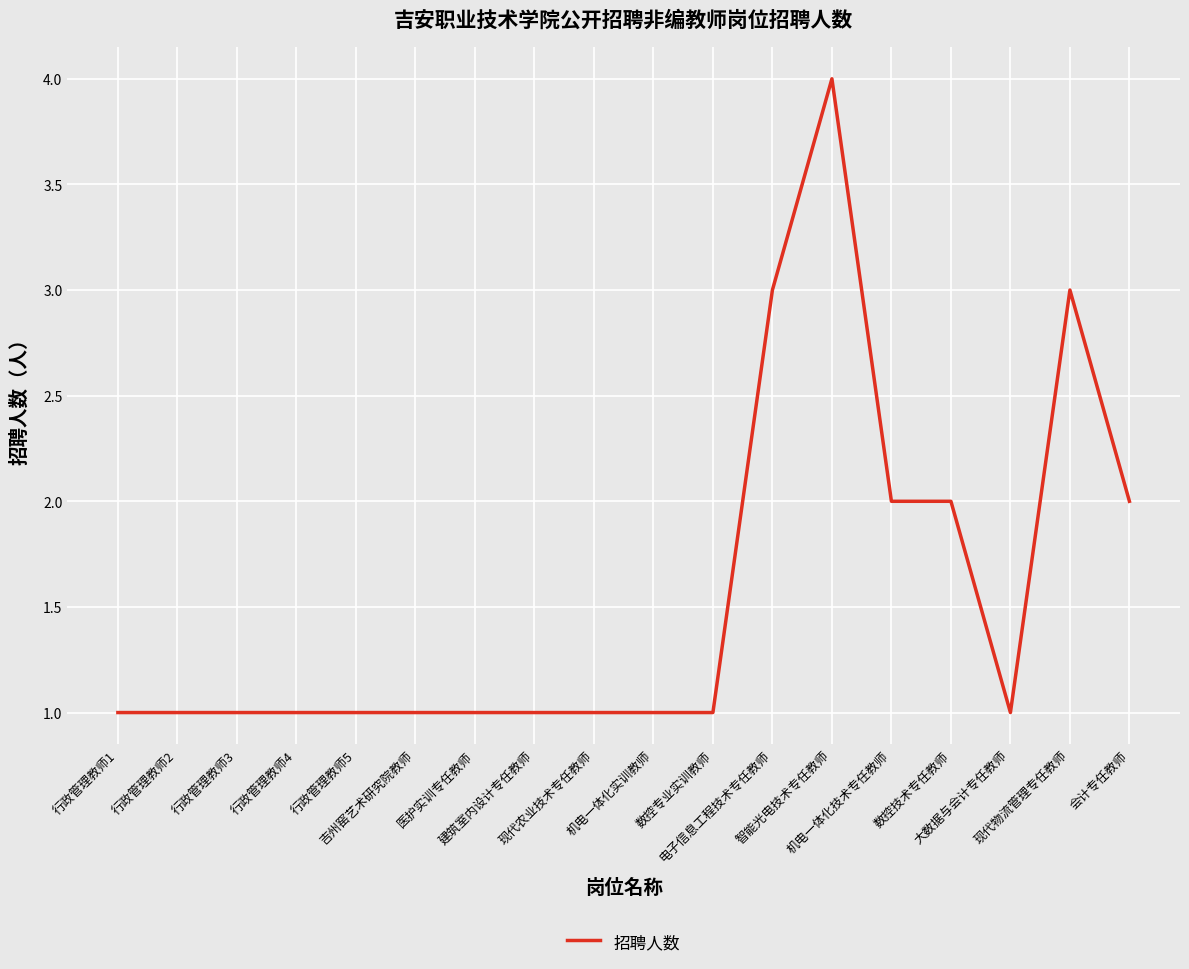

At which category does the chart reach its peak across all series?

智能光电技术专任教师